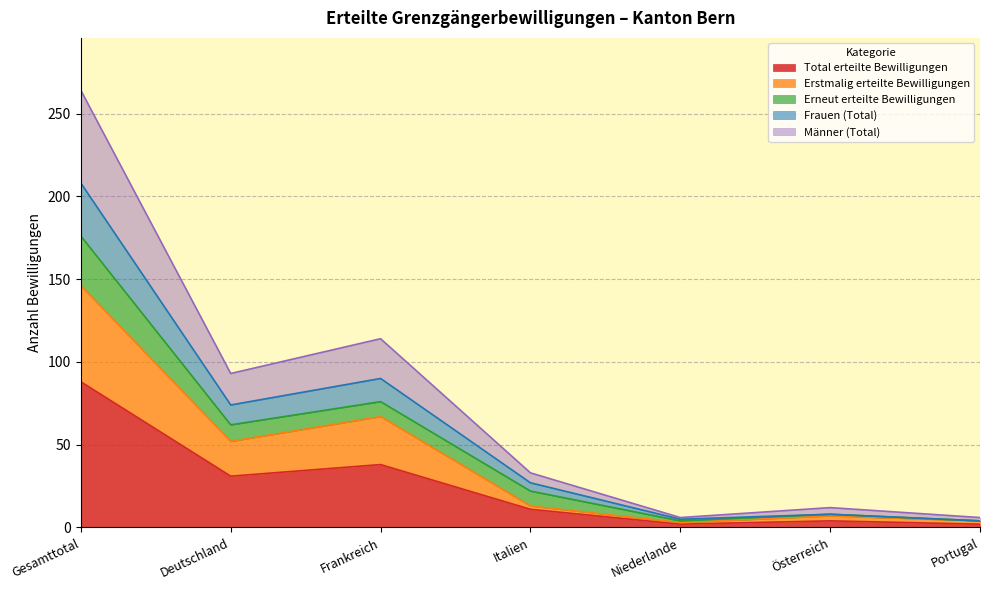

The value of Männer (Total) at Österreich is 12. True or false?

True